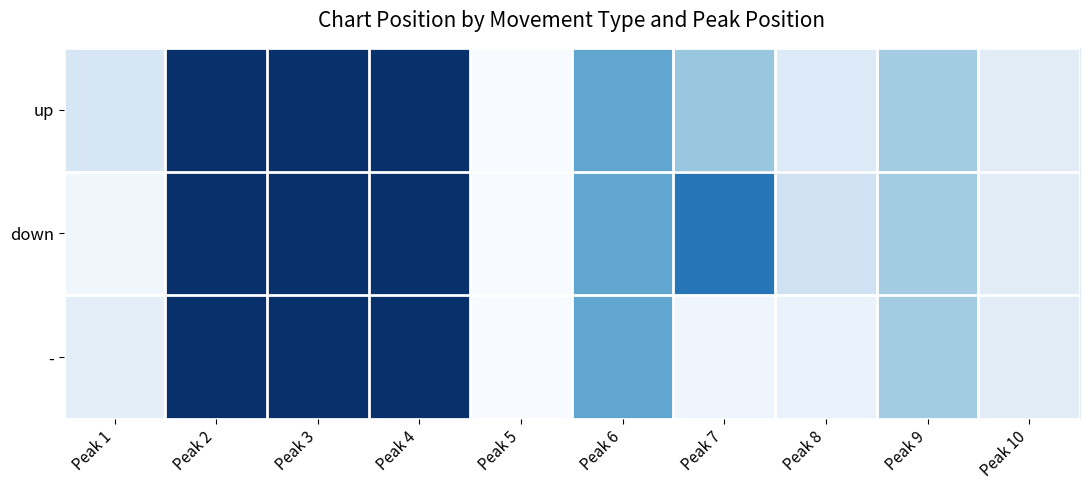

List the series in order of their peak value, lowest first.

up, down, -